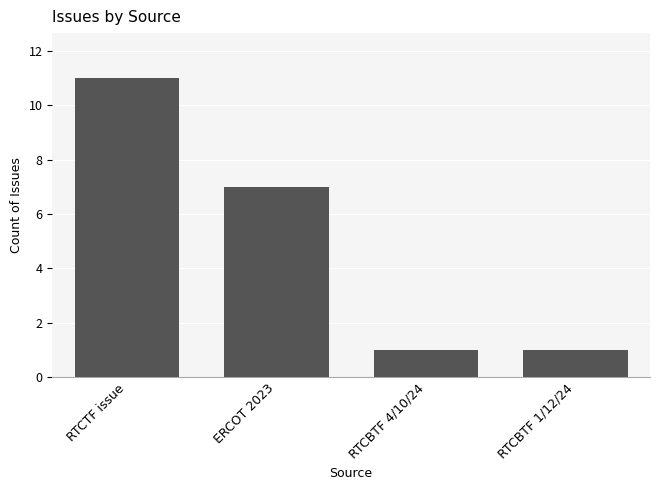

Reading left to right, what are all the values shown in this chart?

11	7	1	1